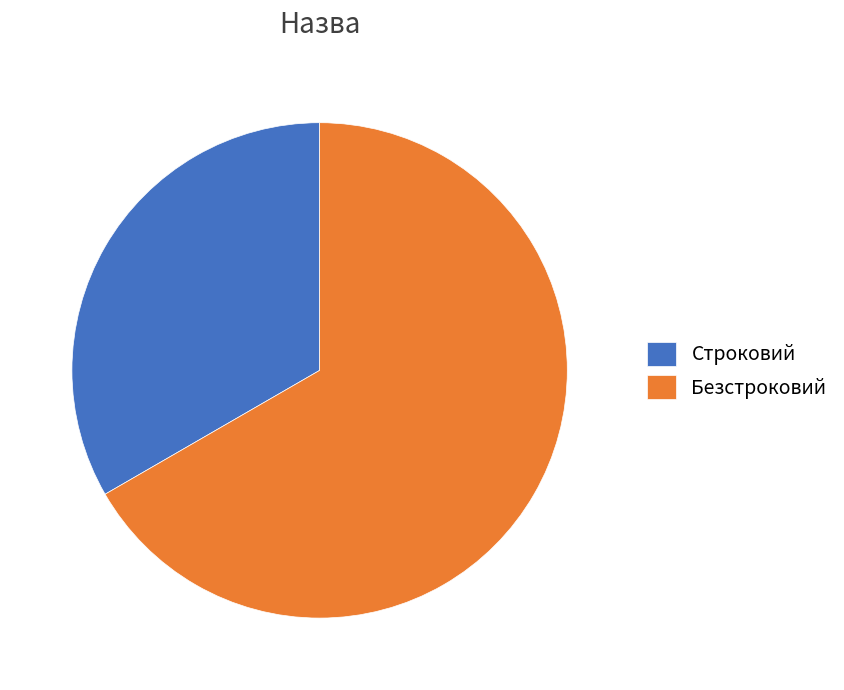

Which slice represents more than half of the pie?

Безстроковий